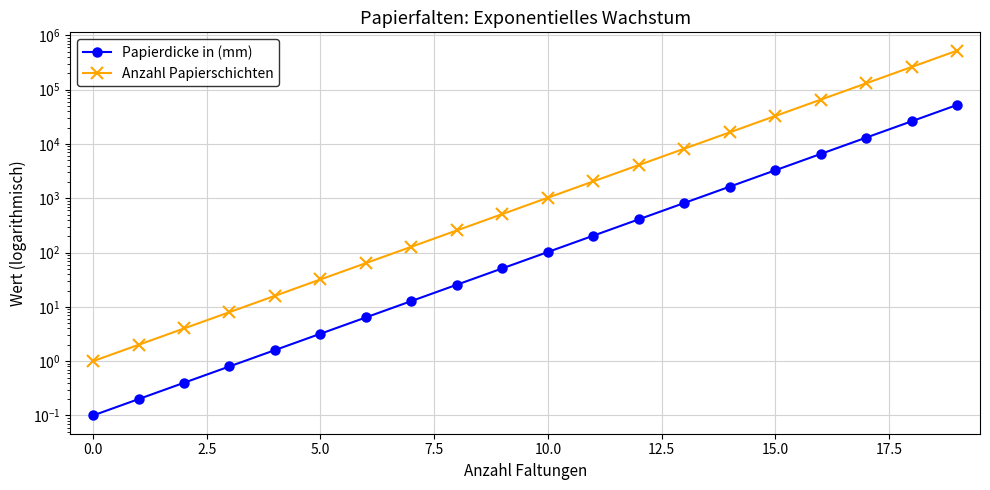

What is the minimum value shown in the chart?

0.1